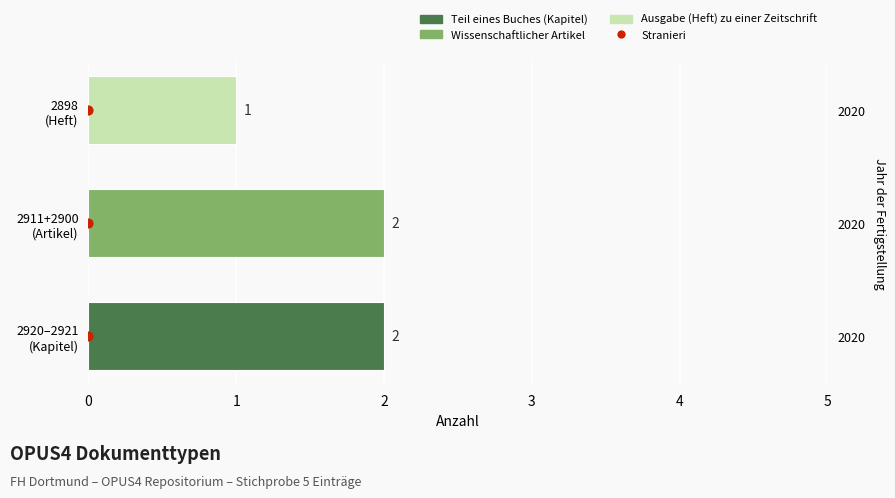

What is the change in value from 0 to 1?

+1